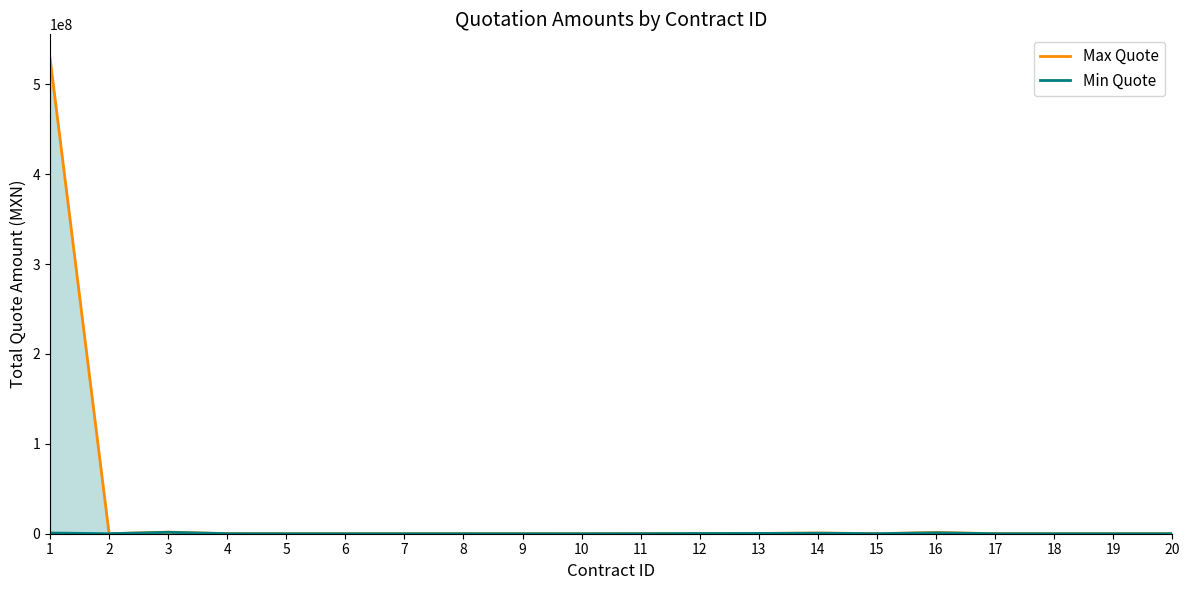

Reading right to left, transcribe all the data shown in this chart.

Max Quote: 20=19664.1	19=16000.0	18=5018.0	17=80000.0	16=1400000.0	15=90000.0	14=800400.0	13=343000.0	12=290000.0	11=112000.0	10=2600.0	9=12062.1	8=20000.0	7=19664.1	6=16000.0	5=9565.4	4=65099.2	3=1780000.0	2=10600.0	1=529192000.0
Min Quote: 20=19664.1	19=16000.0	18=5018.0	17=25000.0	16=1000000.0	15=66948.1	14=591600.0	13=323618.0	12=208000.0	11=87974.0	10=2600.0	9=12062.1	8=20000.0	7=19664.1	6=16000.0	5=9565.4	4=65099.2	3=1606600.0	2=10600.0	1=820120.0